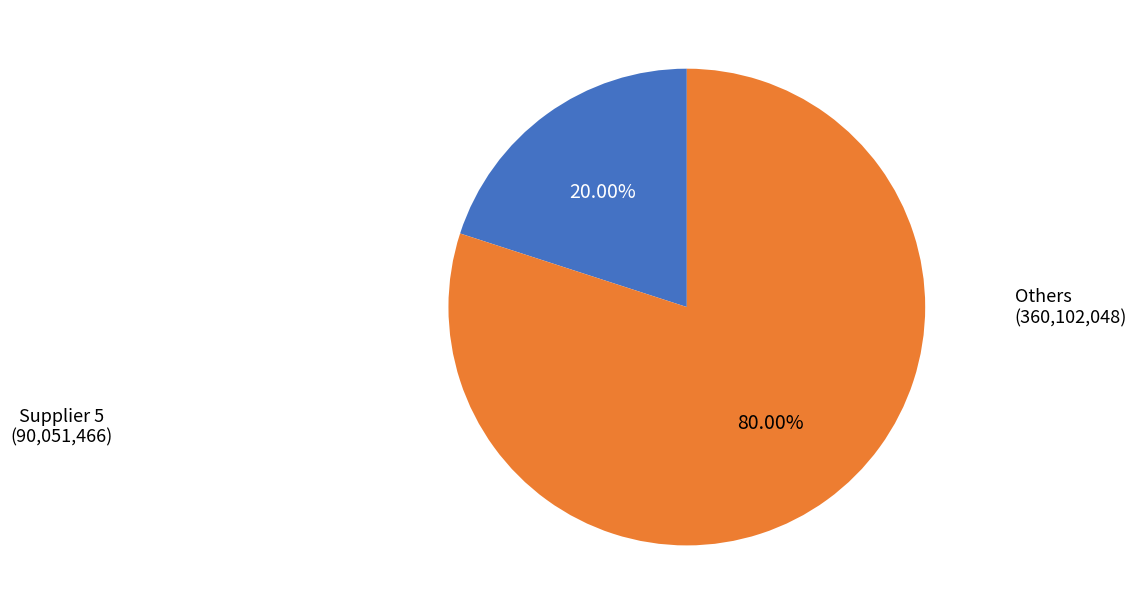

Does any single category account for the majority?

Yes